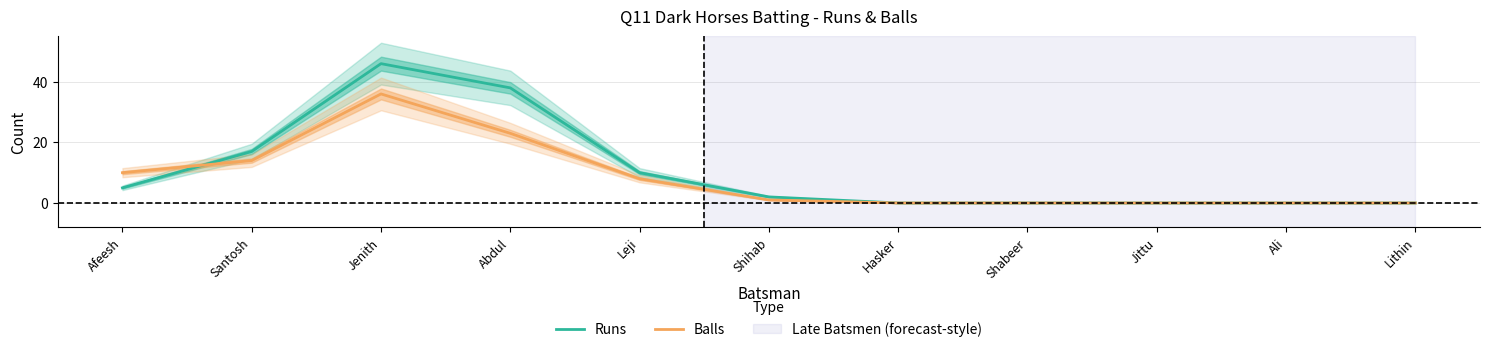

The value of Balls at Hasker is 15. True or false?

False